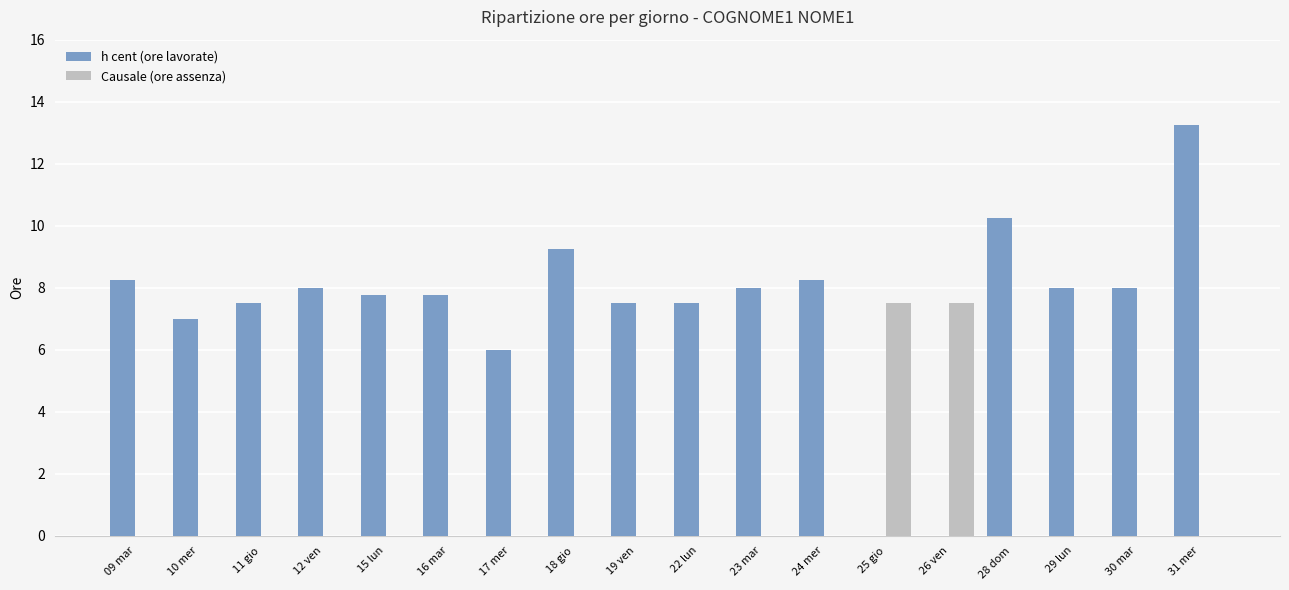

True or false: Causale (ore assenza) has a value of 0.0 at 28 dom.

True